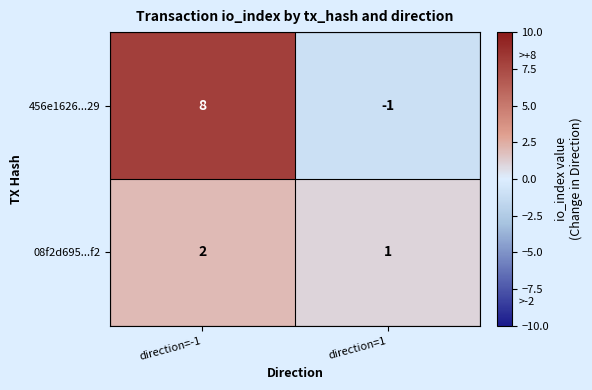

Rank the series by their maximum value, from highest to lowest.

456e1626...29, 08f2d695...f2